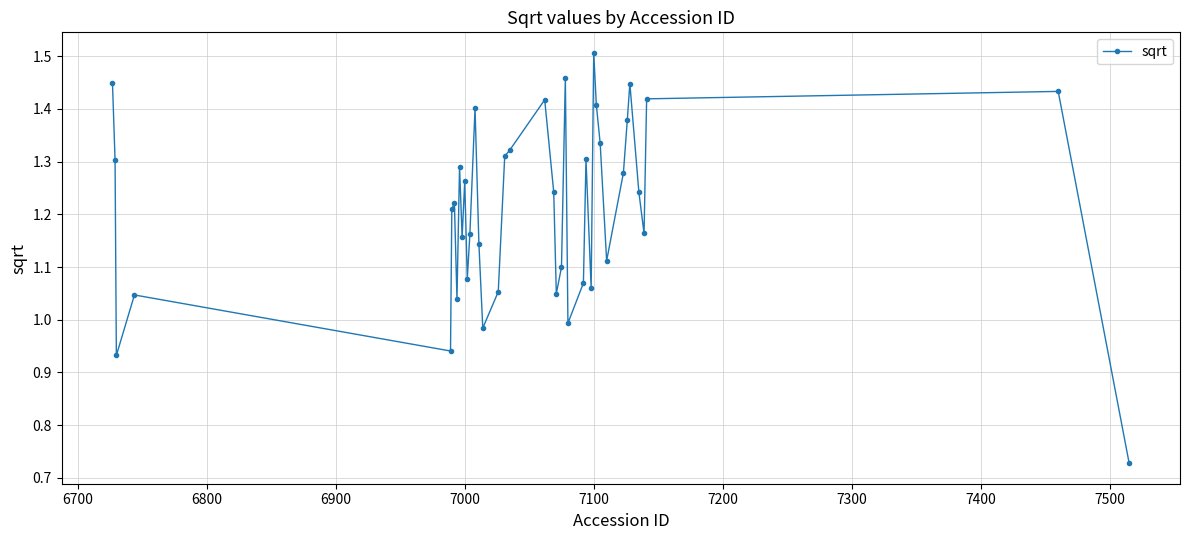

What is the difference between the maximum and second lowest values?

0.6